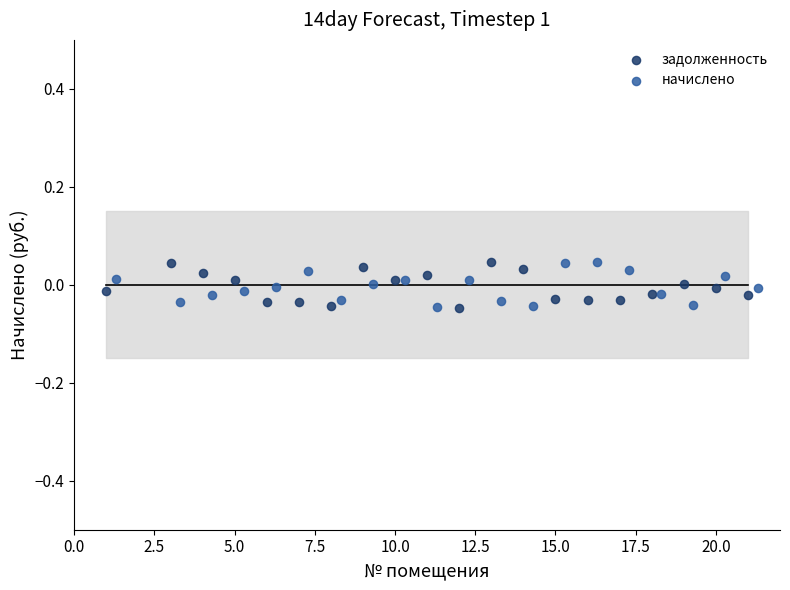

What are all the series names shown in the legend?

задолженность, начислено